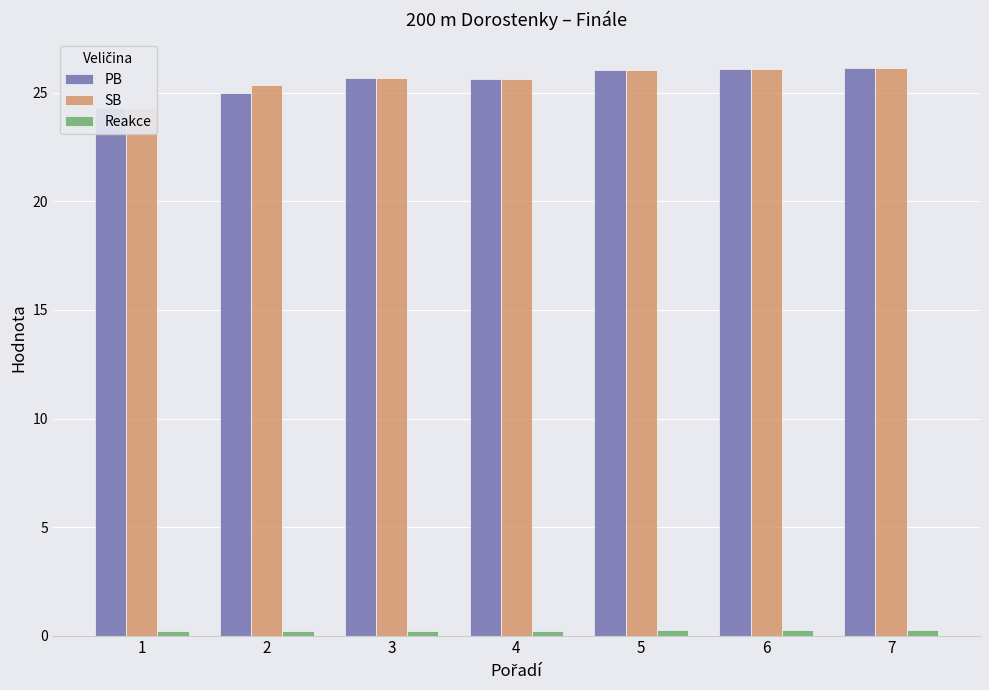

What is the maximum value shown in the chart?

26.1